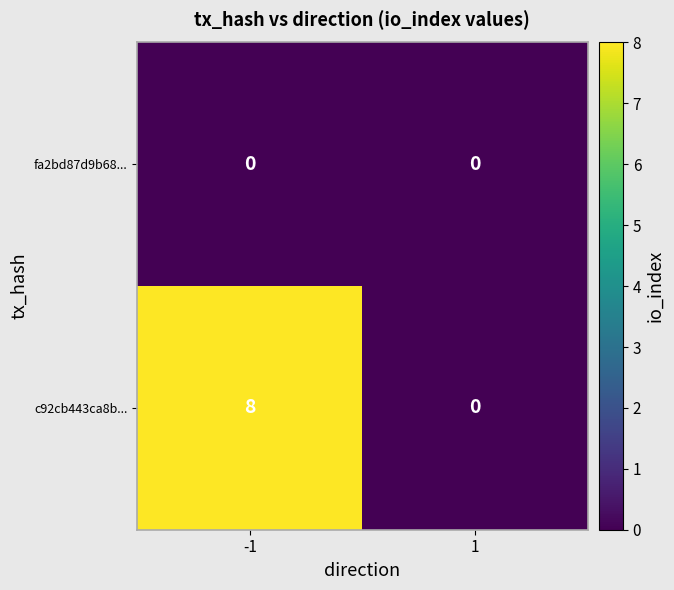

The value of fa2bd87d9b68... at 1 is 0. True or false?

True